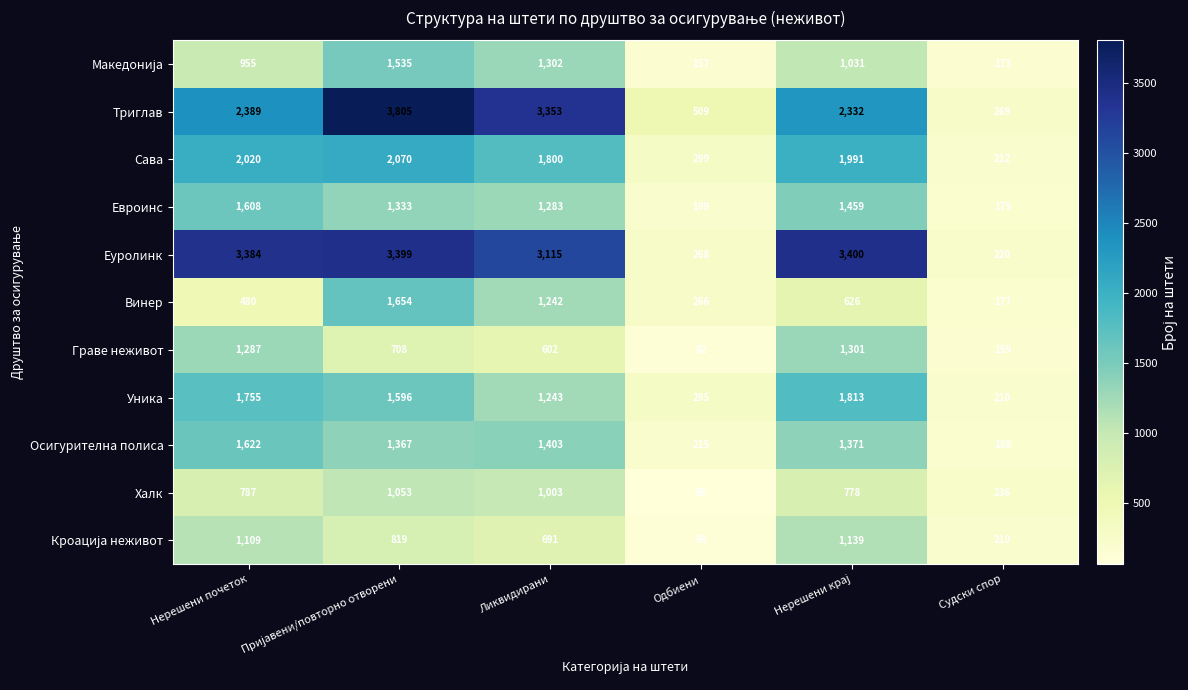

At how many categories does at least one series exceed 833?

4